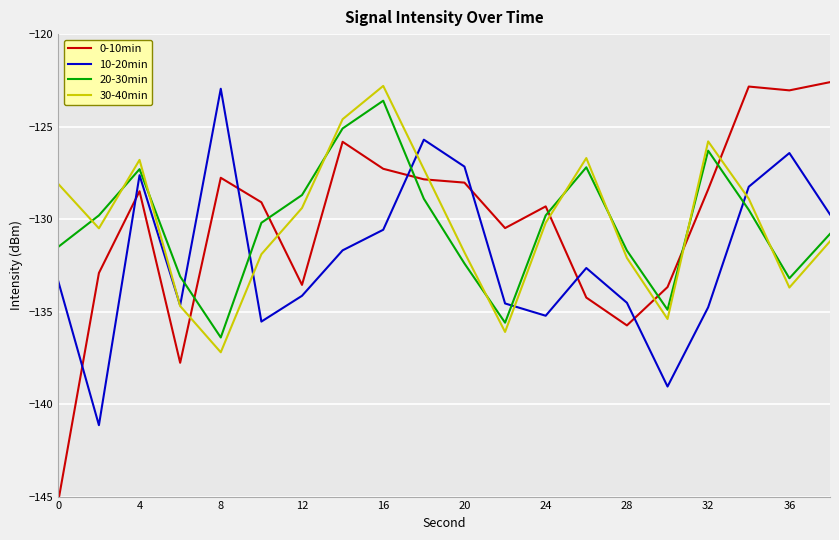

After their last crossing, which series has the higher values: 0-10min or 20-30min?

0-10min